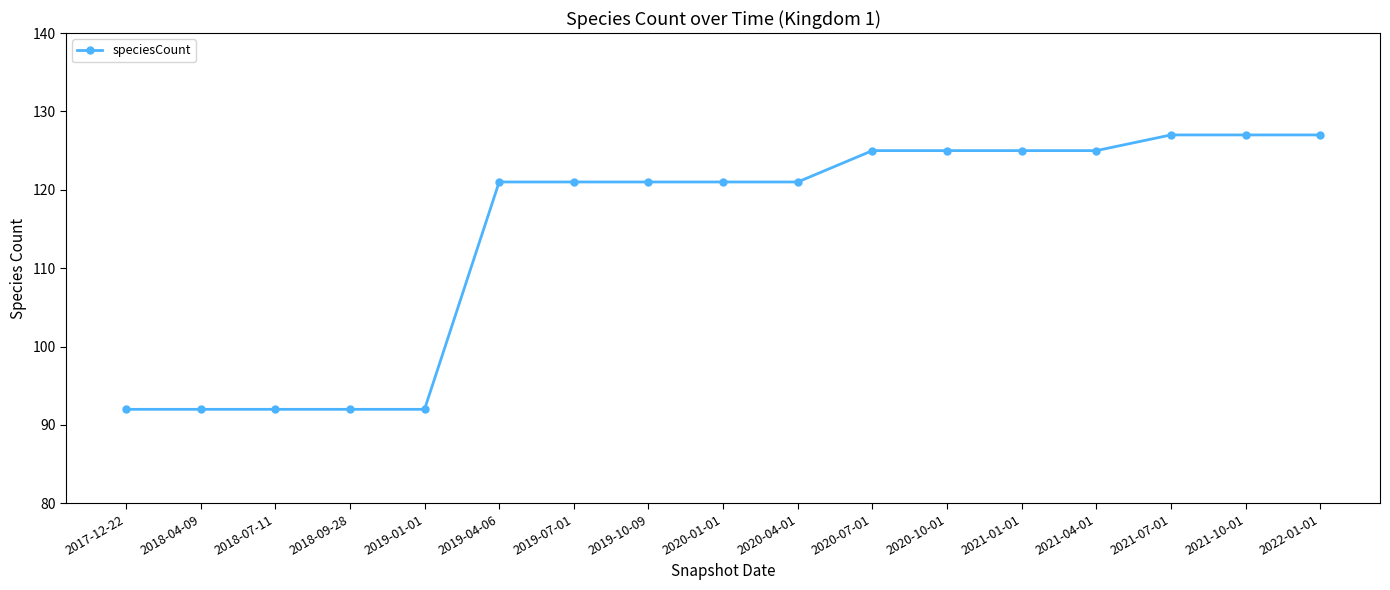

What is the difference between the values at 2019-10-09 and 2019-01-01?

29